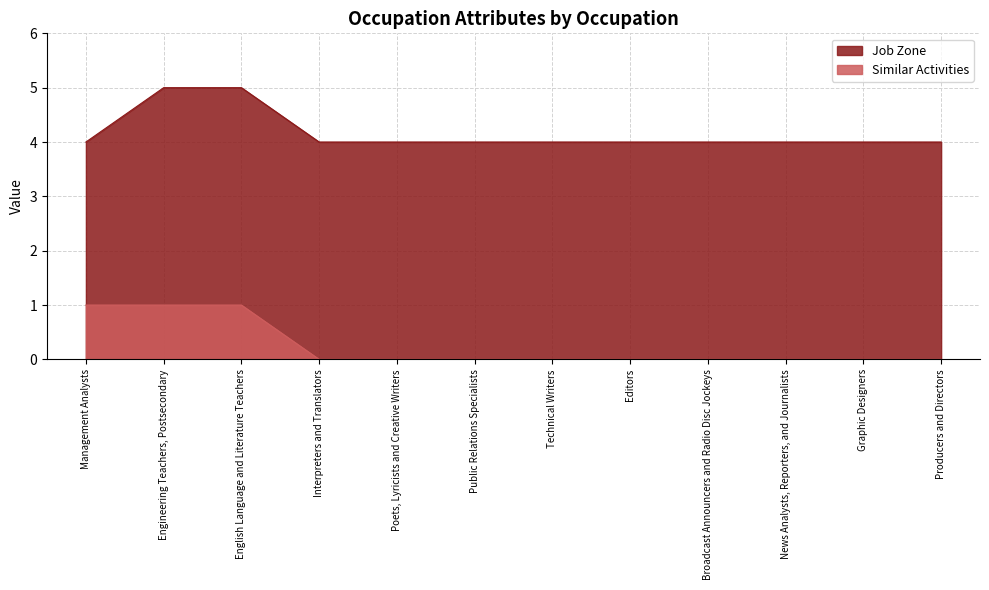

Rank the categories by Job Zone value from lowest to highest.

Management Analysts, Interpreters and Translators, Poets, Lyricists and Creative Writers, Public Relations Specialists, Technical Writers, Editors, Broadcast Announcers and Radio Disc Jockeys, News Analysts, Reporters, and Journalists, Graphic Designers, Producers and Directors, Engineering Teachers, Postsecondary, English Language and Literature Teachers